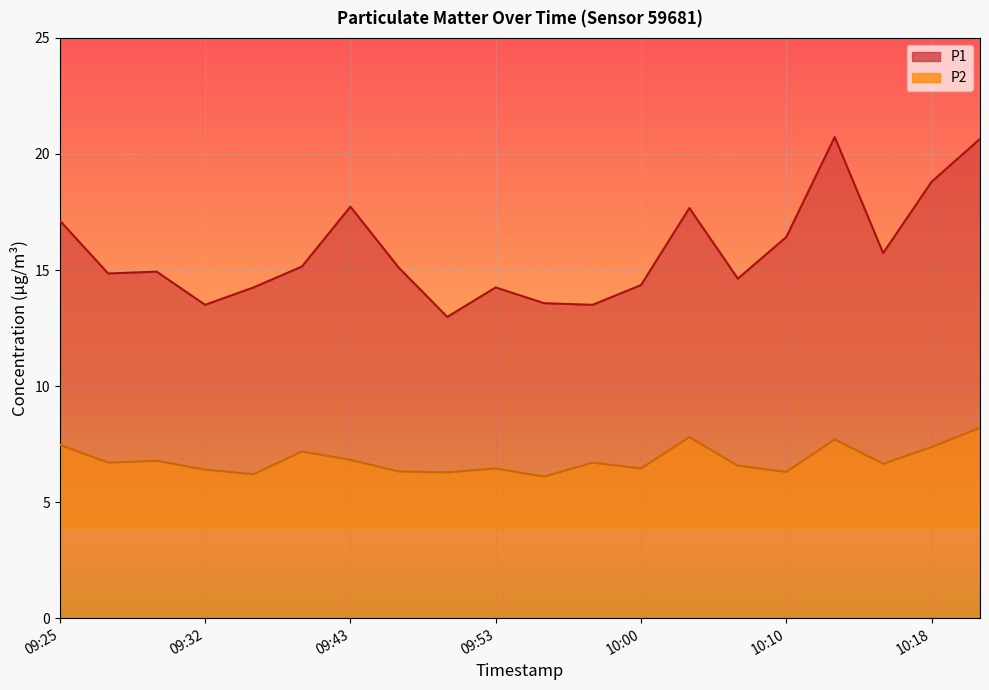

Reading left to right, list all the values displayed in this chart.

P1: 09:25=17.1	09:27=14.8	09:30=14.9	09:32=13.5	09:35=14.2	09:38=15.2	09:43=17.7	09:48=15.1	09:50=13.0	09:53=14.2	09:55=13.6	09:58=13.5	10:00=14.3	10:05=17.7	10:08=14.6	10:10=16.4	10:13=20.7	10:15=15.7	10:18=18.8	10:20=20.6
P2: 09:25=7.5	09:27=6.7	09:30=6.8	09:32=6.4	09:35=6.2	09:38=7.2	09:43=6.8	09:48=6.3	09:50=6.3	09:53=6.5	09:55=6.1	09:58=6.7	10:00=6.5	10:05=7.8	10:08=6.6	10:10=6.3	10:13=7.7	10:15=6.7	10:18=7.4	10:20=8.2